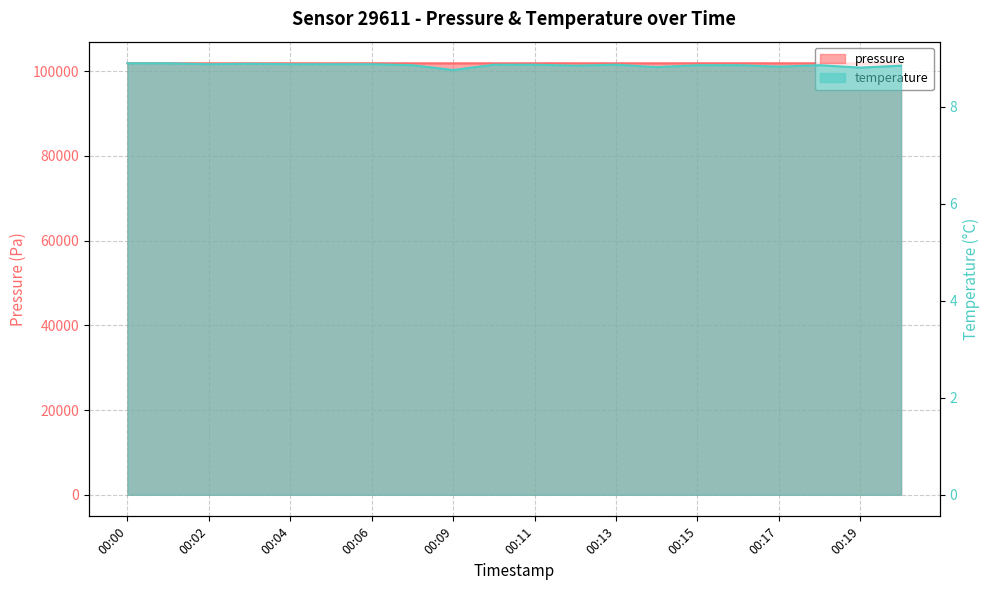

True or false: temperature has more than 0 points higher than both neighbors.

True